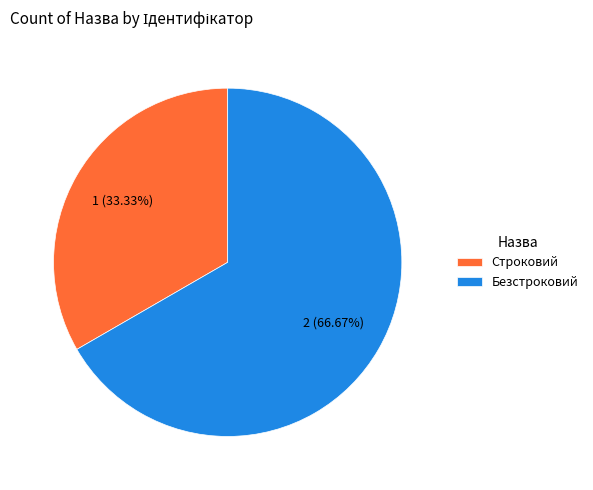

What percentage do Безстроковий and Строковий together represent?

100.0%